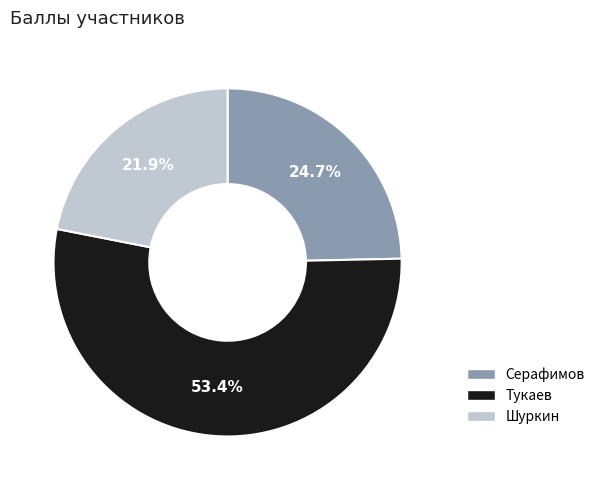

Which slice is the smallest?

Шуркин